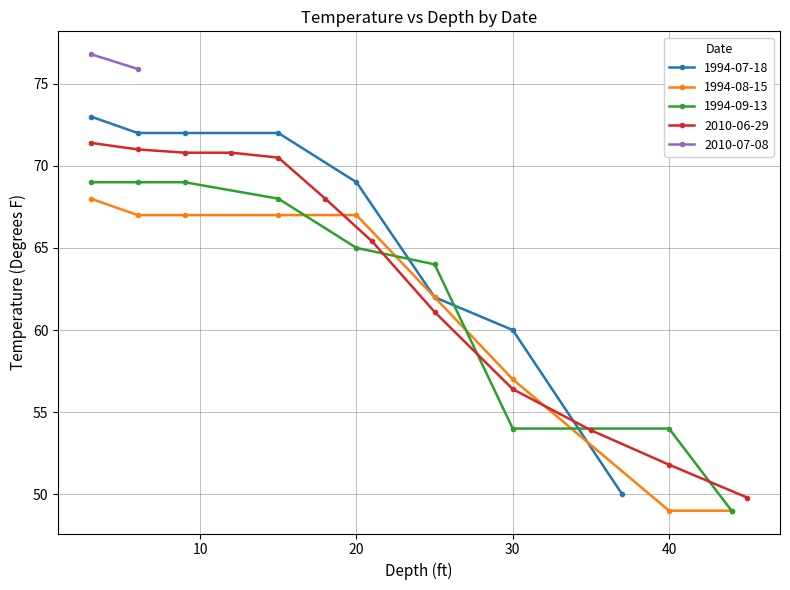

What is the average value of the 07/18/1994 series?

66